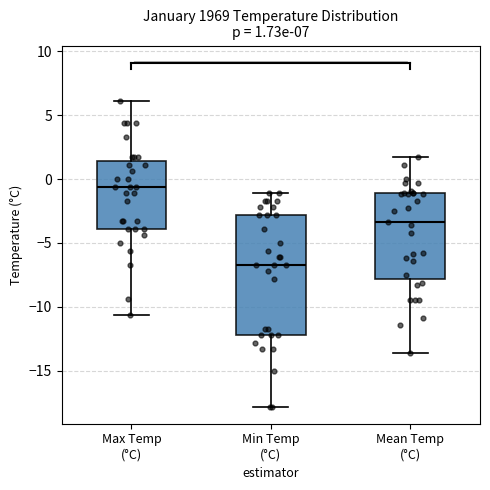

Comparing the boxes themselves (not the whiskers), which one is the tallest?

Min Temp (°C)